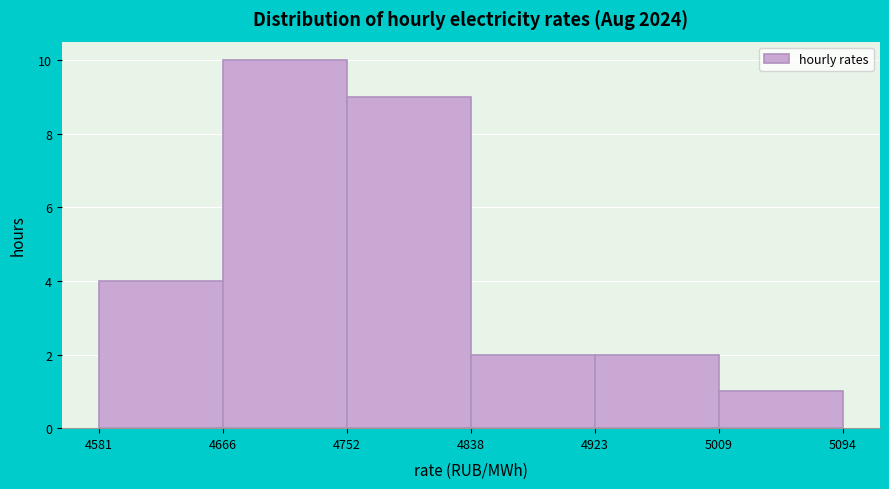

What is the height of the bar covering 4752 to 4838 on the x-axis? The values are not printed on the chart, so give them approximately, as read against the axis.

9